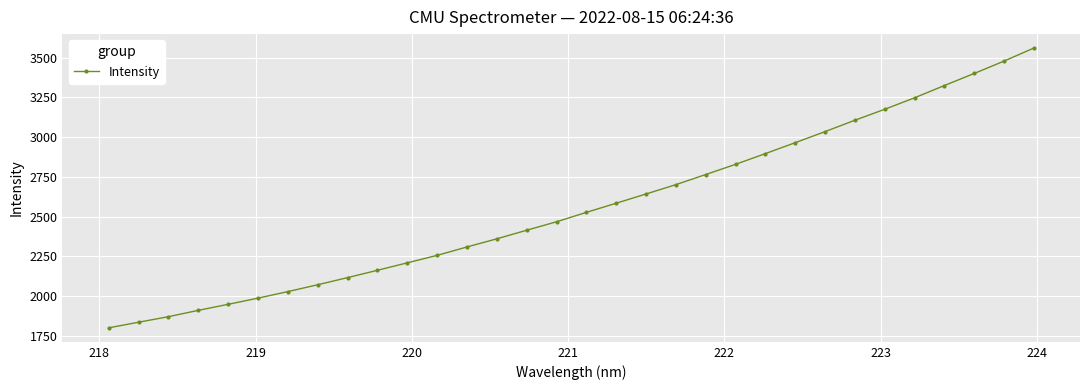

How many data points are above 2526?

16